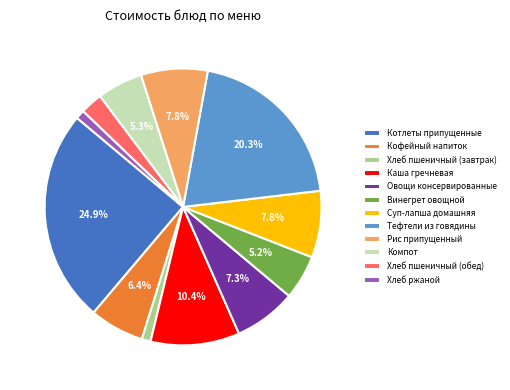

Is it true that Суп-лапша домашняя is 8% of the pie?

True